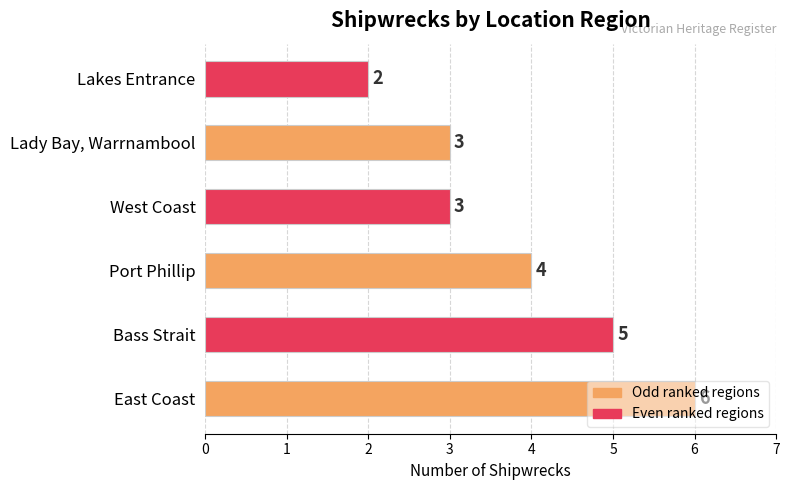

Which category has the lowest value across all series?

Lakes Entrance